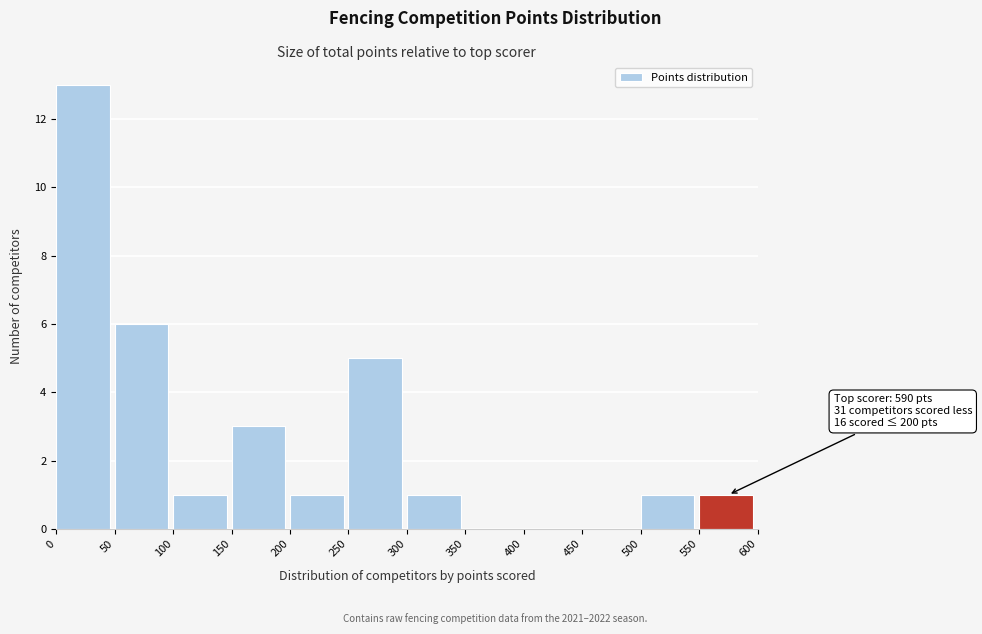

Over which range of the x-axis is the bar tallest?

0 to 50